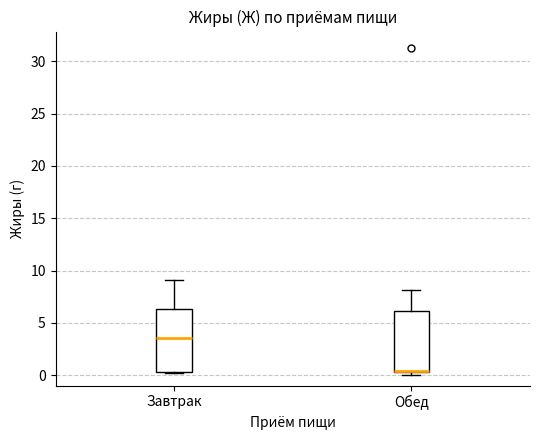

Reading left to right, read every box against the y-axis: the position of its median line, the range the box covers, and the ends of its whiskers. The values are not printed on the chart, so give them approximately, as read against the axis.

Завтрак: median 3.5, box 0.5 to 6.5, whiskers 0.0 to 9.0
Обед: median 0.5 (just above the box's lower edge), box 0.5 to 6.0, whiskers 0.0 to 8.0